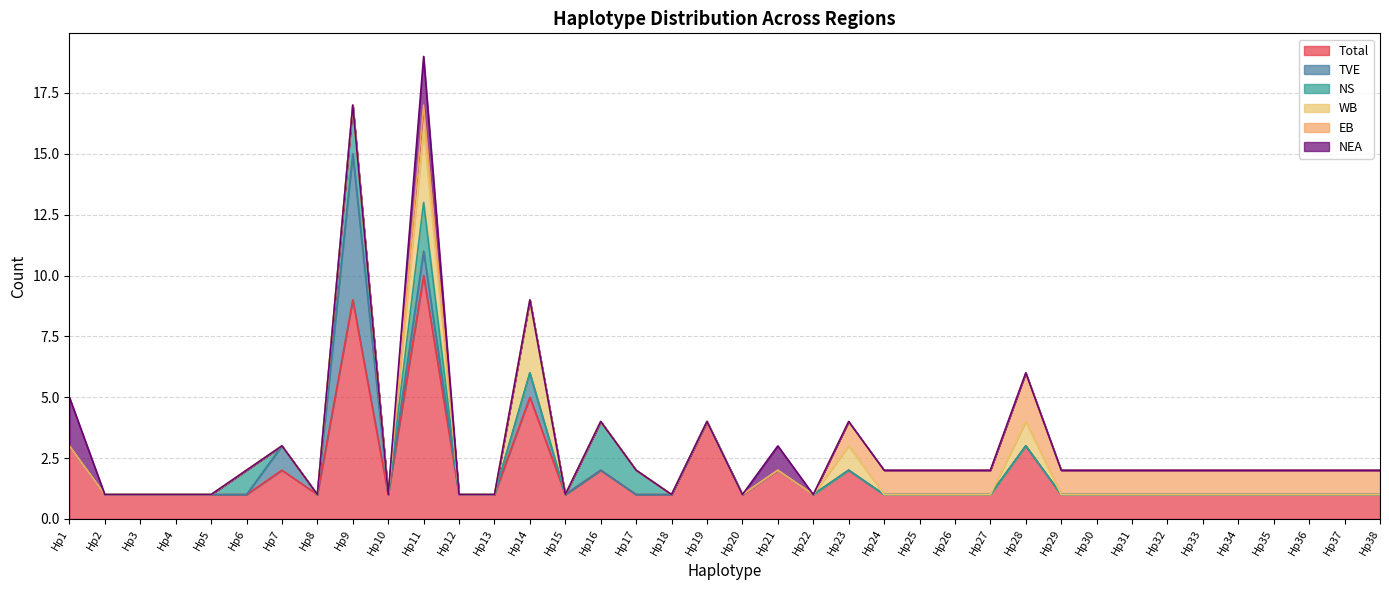

The value of EB at Hp24 is 0. True or false?

False